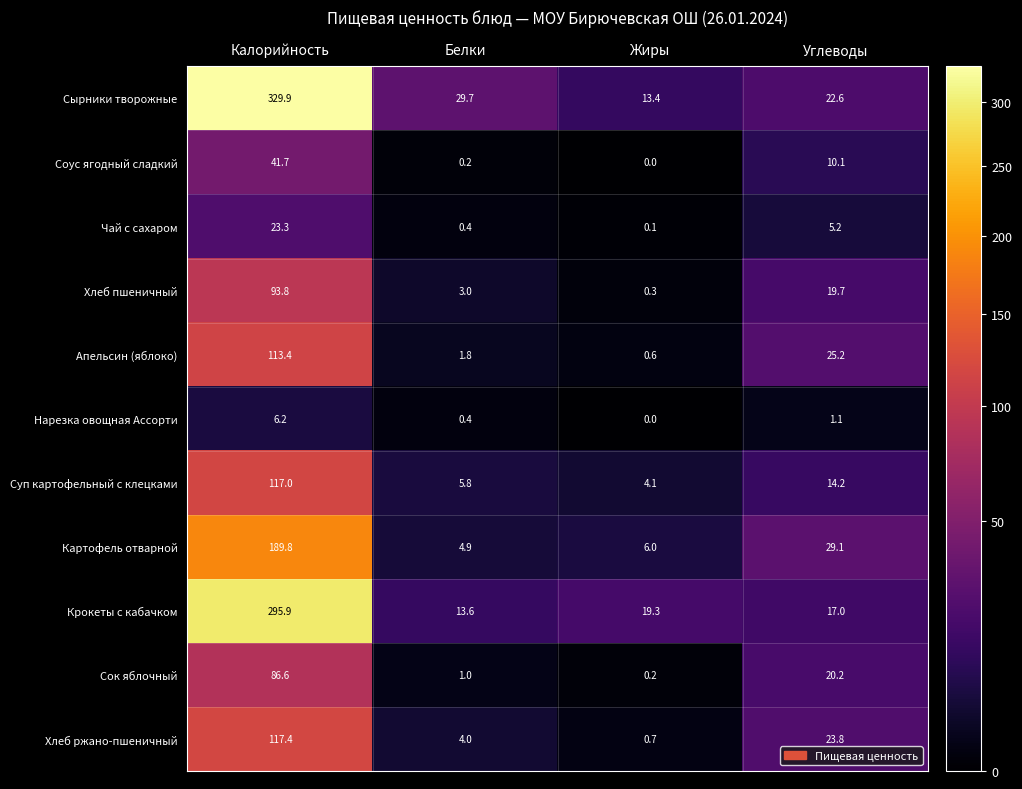

True or false: Соус ягодный сладкий has a value of 0.0 at Жиры.

True